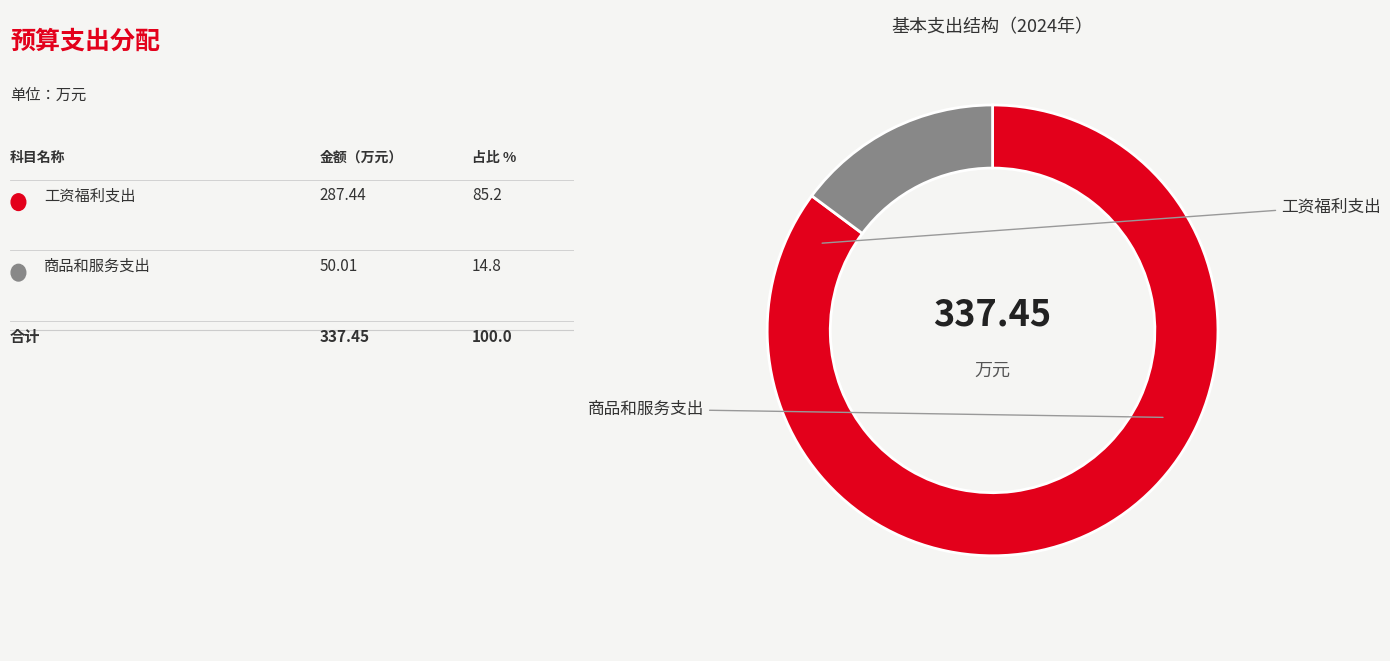

Does any single category account for the majority?

Yes